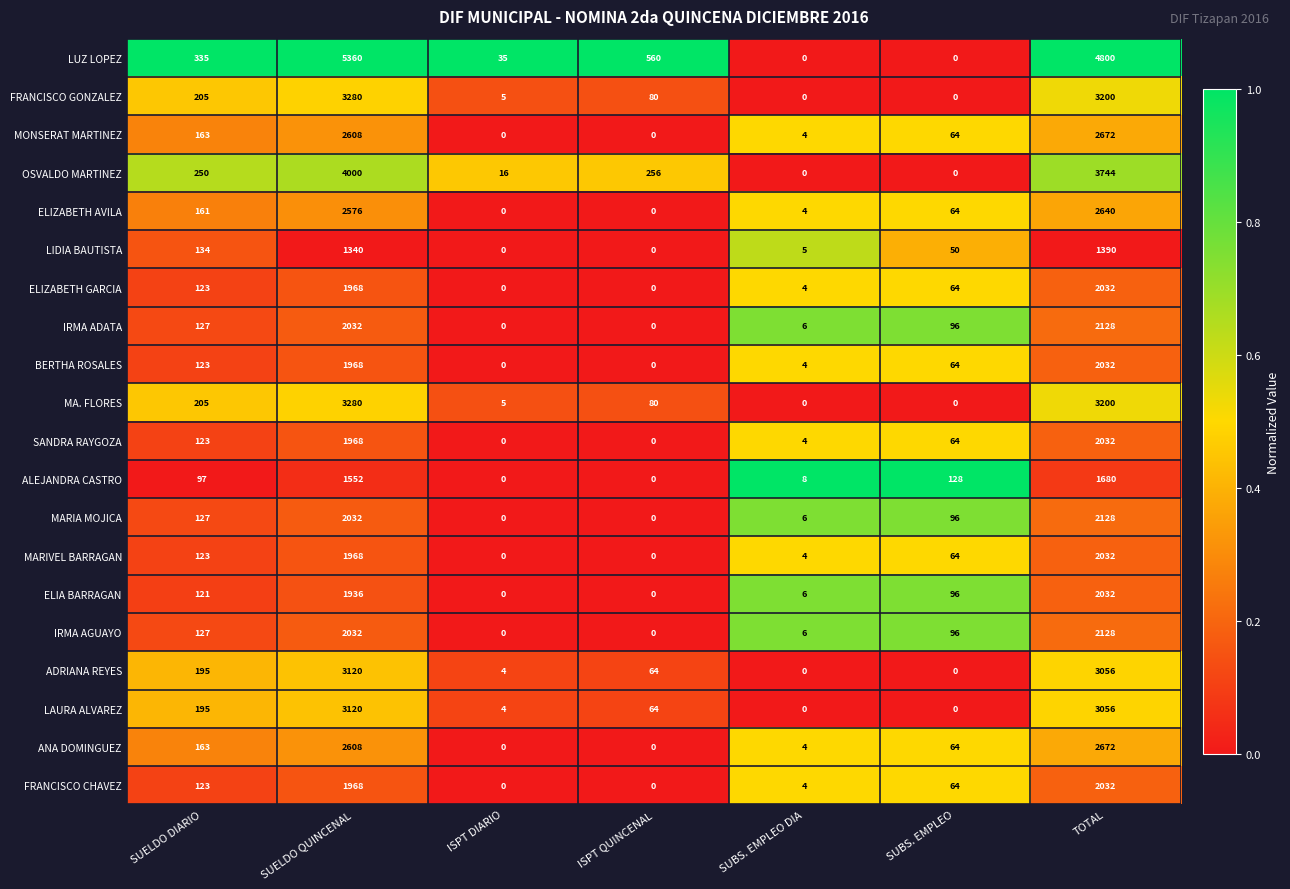

Where does the IRMA AGUAYO series first go above 96?

SUELDO DIARIO